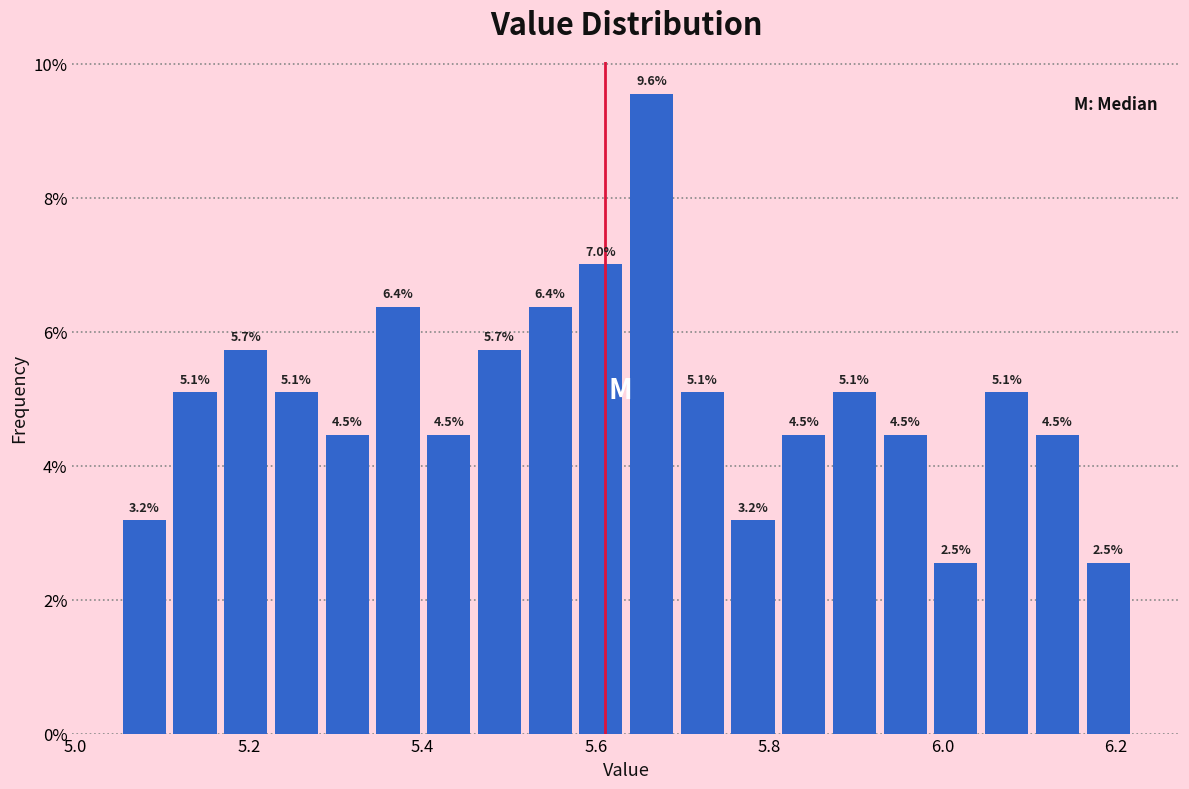

Around what value on the x-axis is the tallest bar? Give the approximate position of its centre, as read against the axis.

5.66